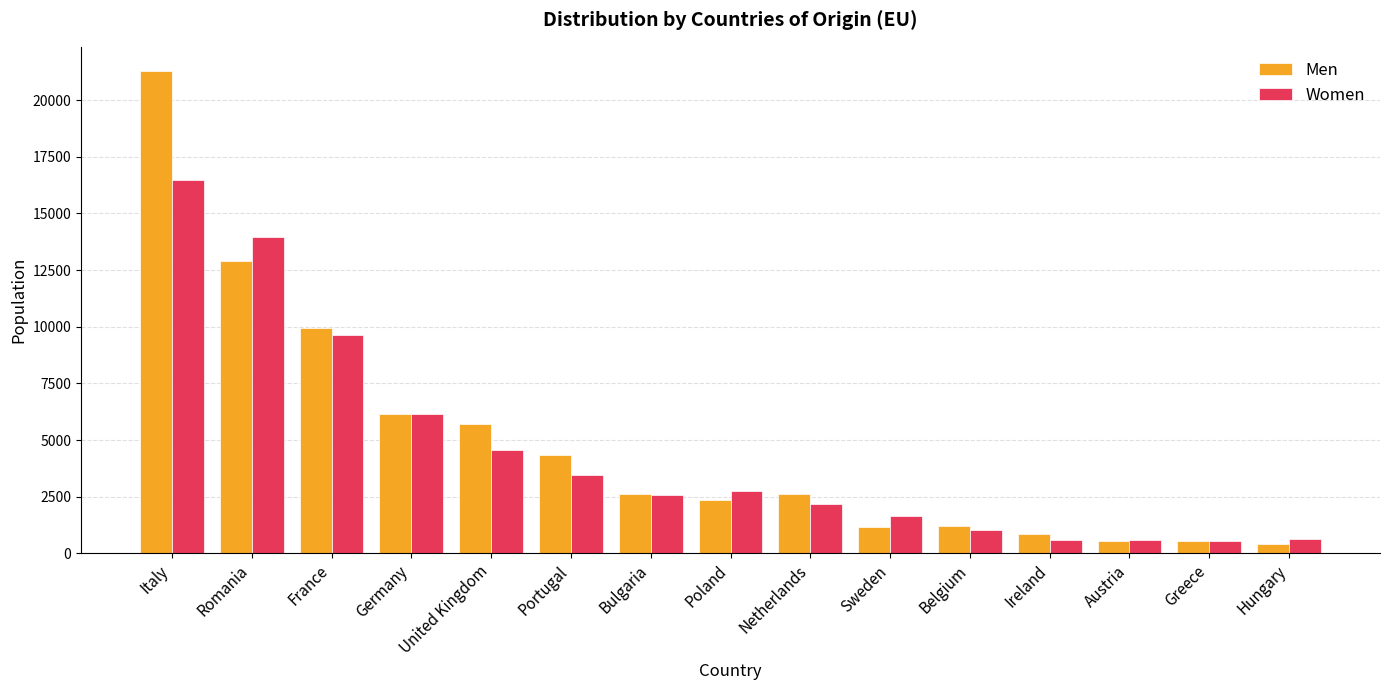

What is the minimum value for Women?

550